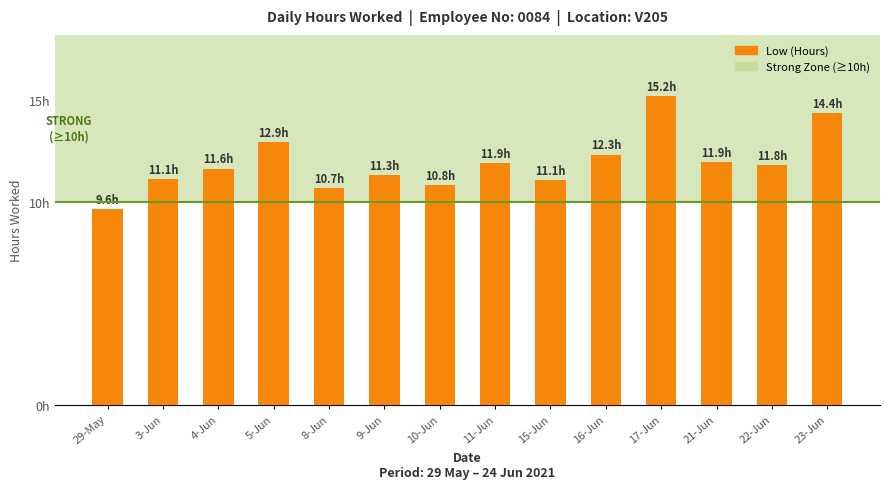

What is the difference between the second highest and minimum values?

4.8